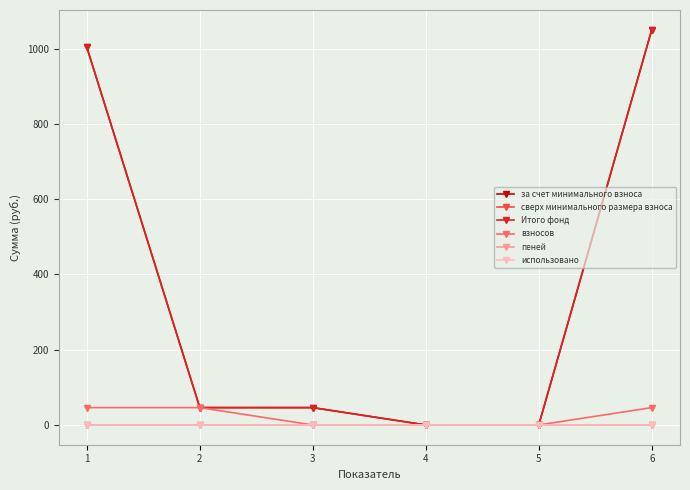

How many data points does each series have?

6